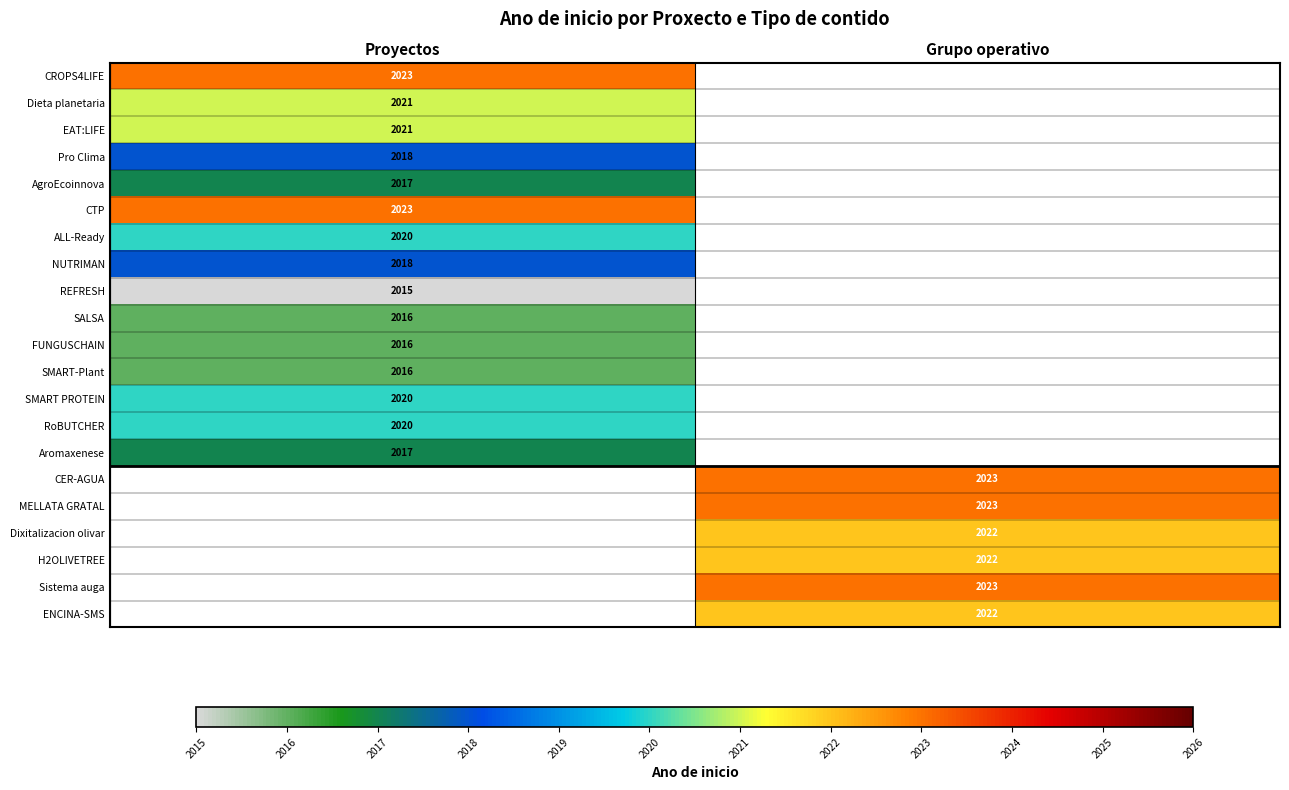

Is it true that Dieta planetaria equals 2936.0 at Proyectos?

False